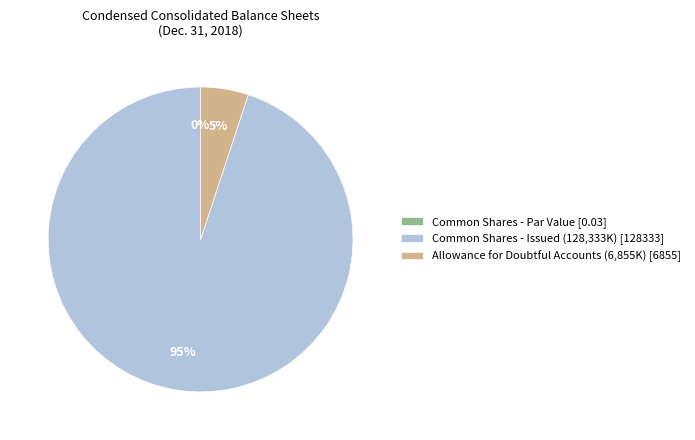

Between Common Shares - Issued (128,333K) [128333] and Allowance for Doubtful Accounts (6,855K) [6855], which is larger?

Common Shares - Issued (128,333K) [128333]